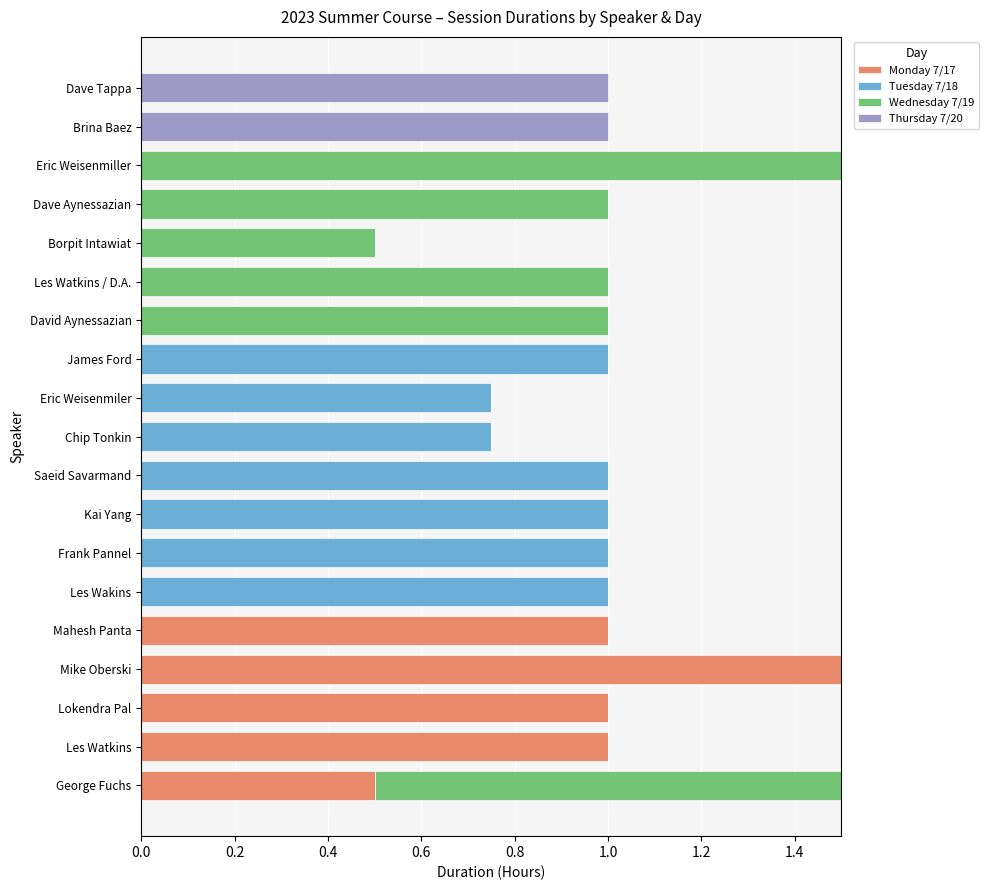

What is the sum of the Monday 7/17 values at Mike Oberski and Saeid Savarmand?

1.5